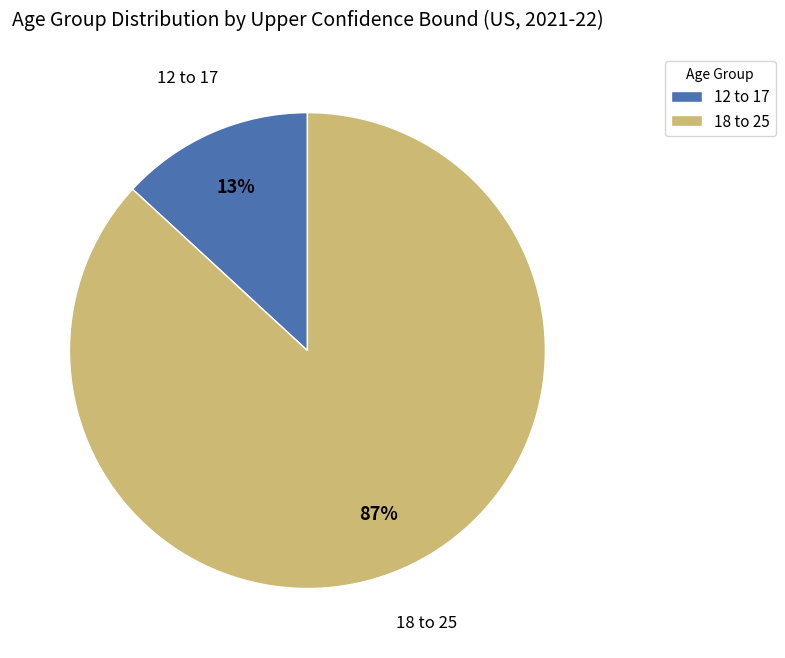

The 18 to 25 slice represents 87% of the pie. True or false?

True